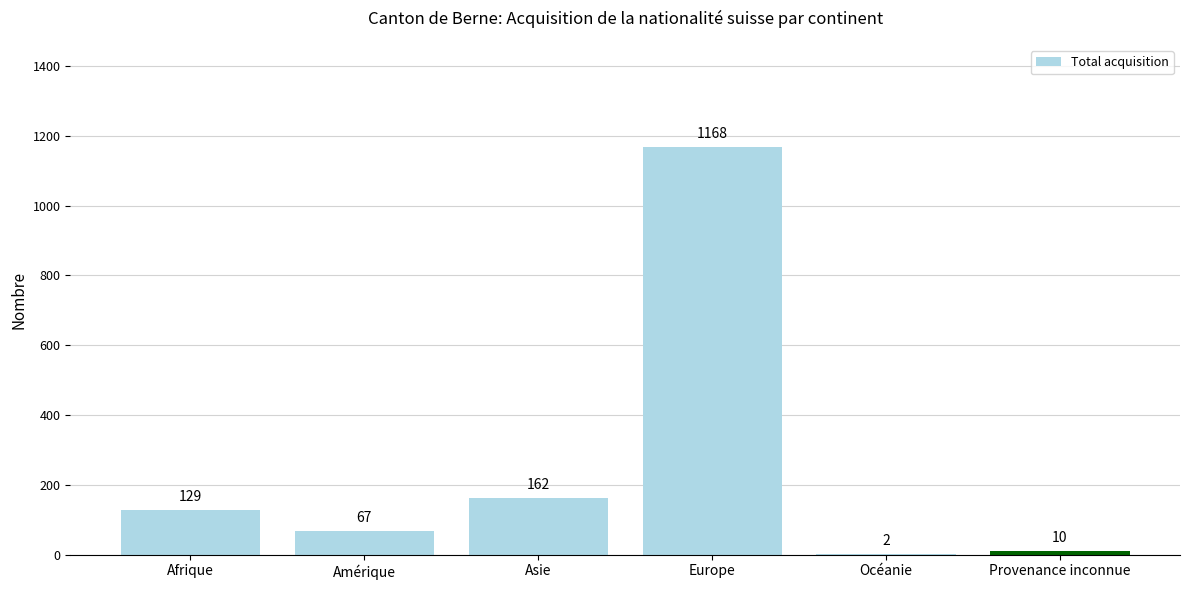

The value at Amérique is 67. True or false?

True